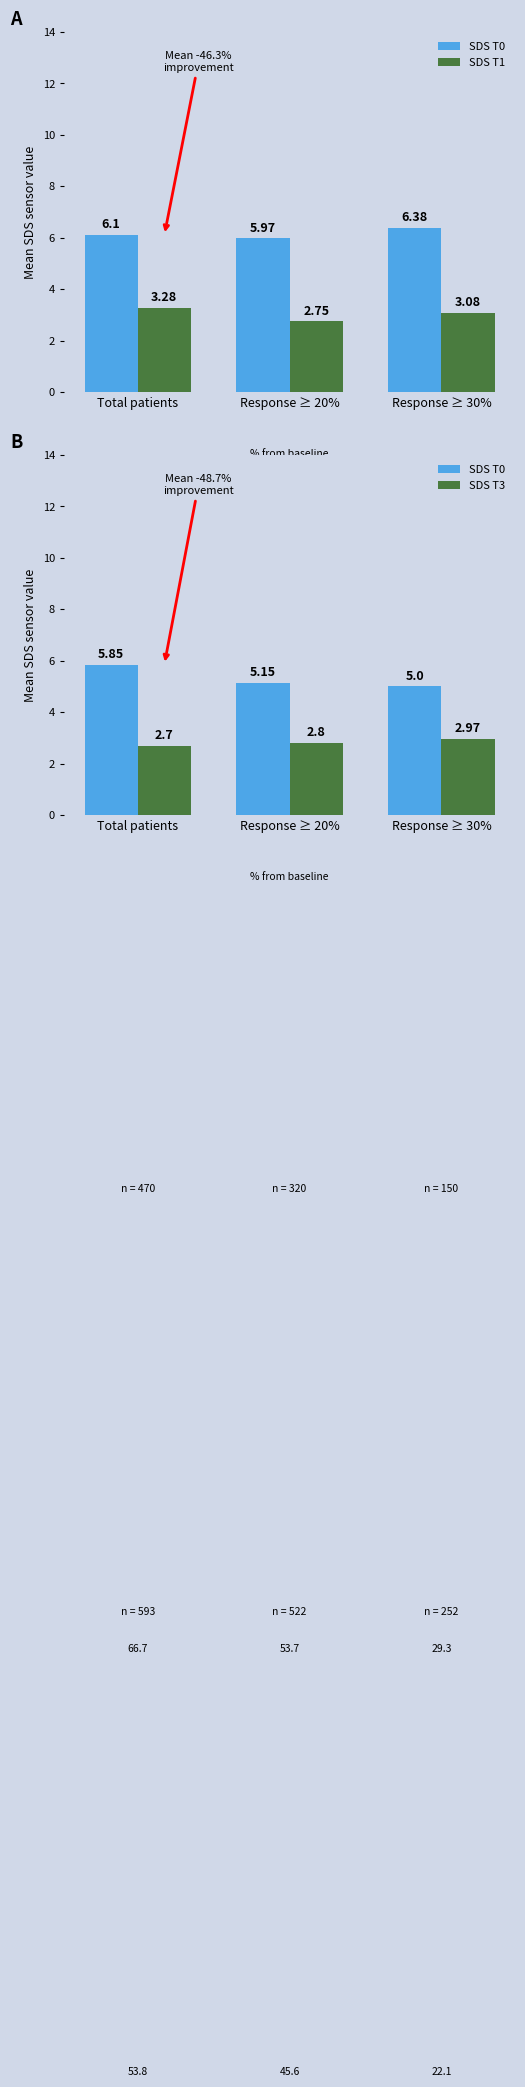

Does the chart contain any negative values?

No